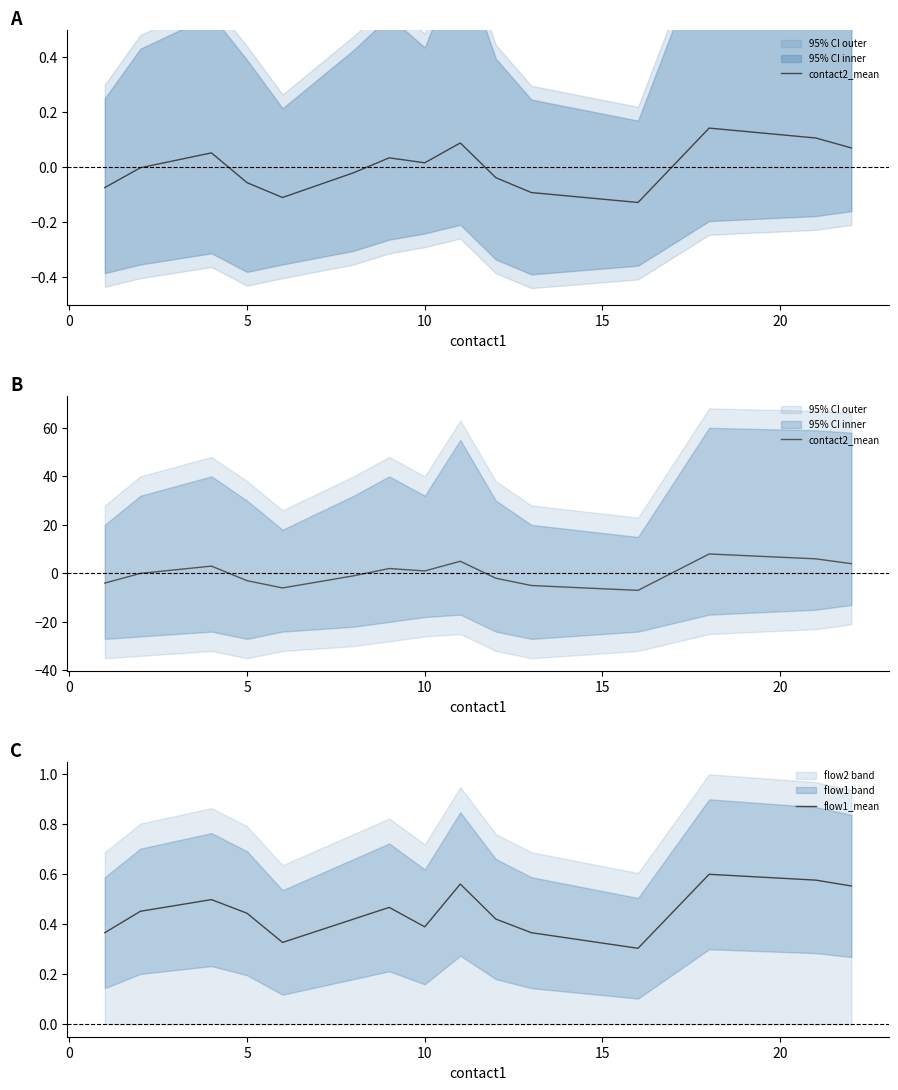

How many lines are shown in the chart?

2